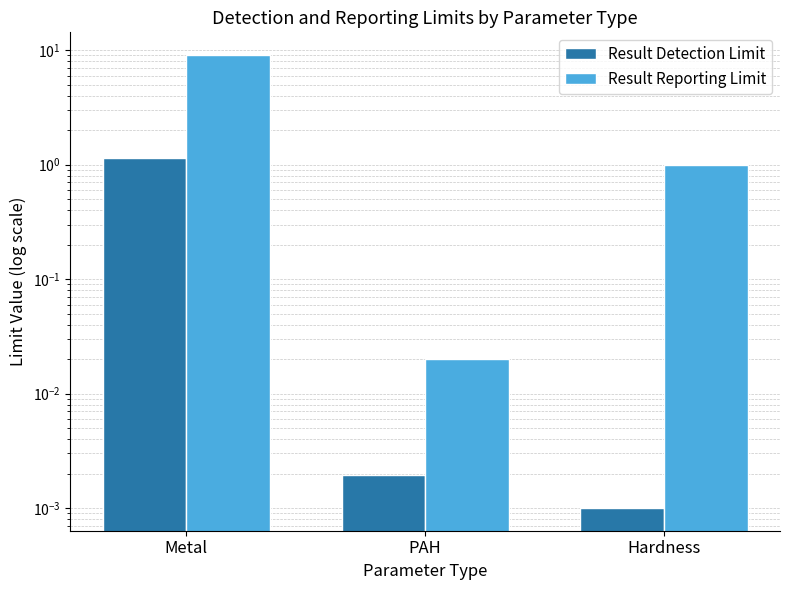

At which category does the chart reach its peak across all series?

Metal